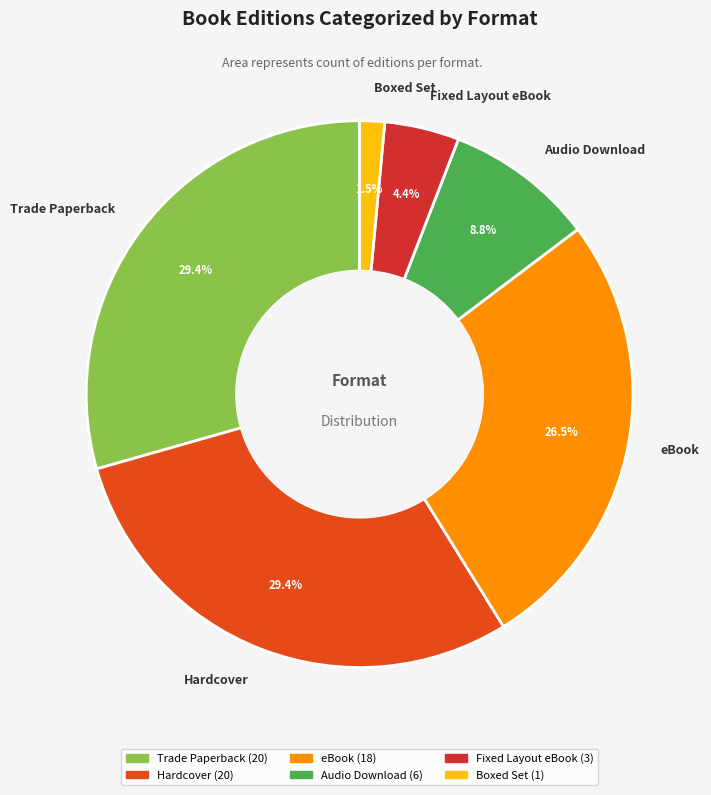

What is the smallest slice in the pie chart?

Boxed Set